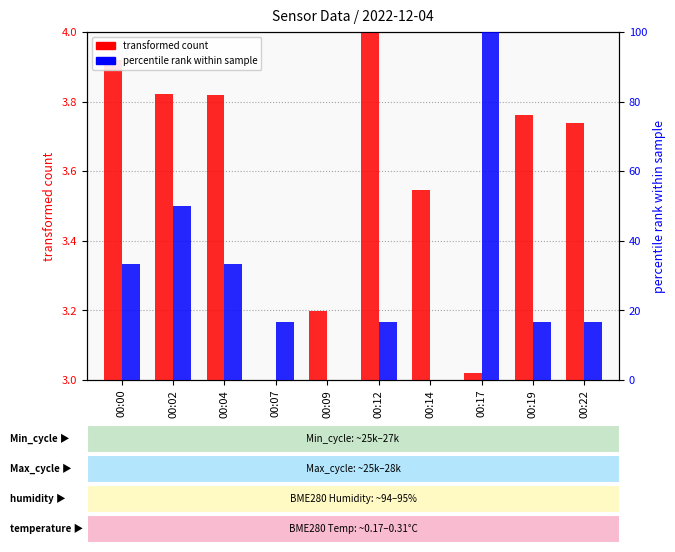

What is the sum of all Signal (percentile rank) values?

283.3